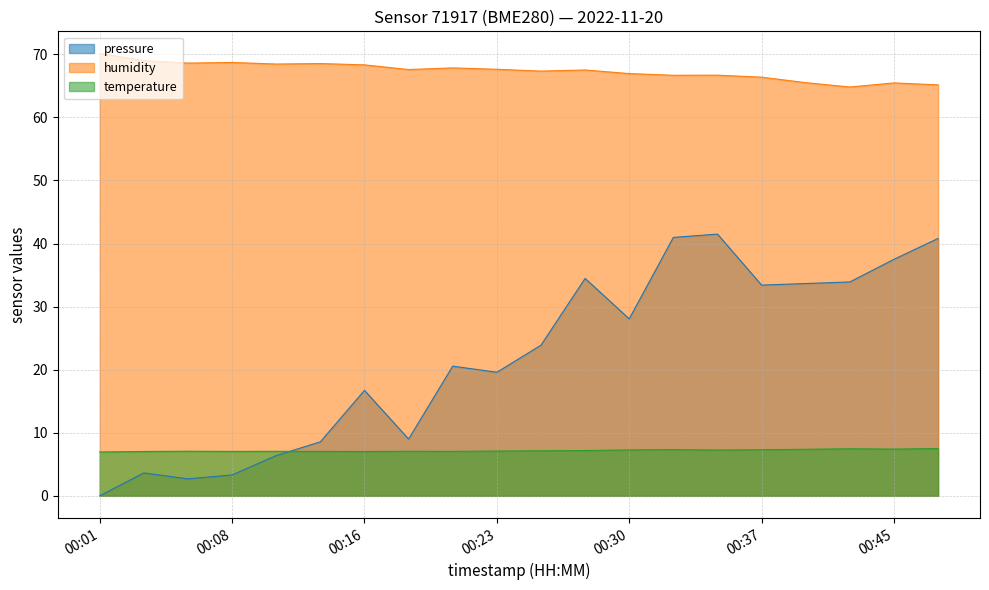

Is it true that pressure equals 16.7 at 00:16?

True